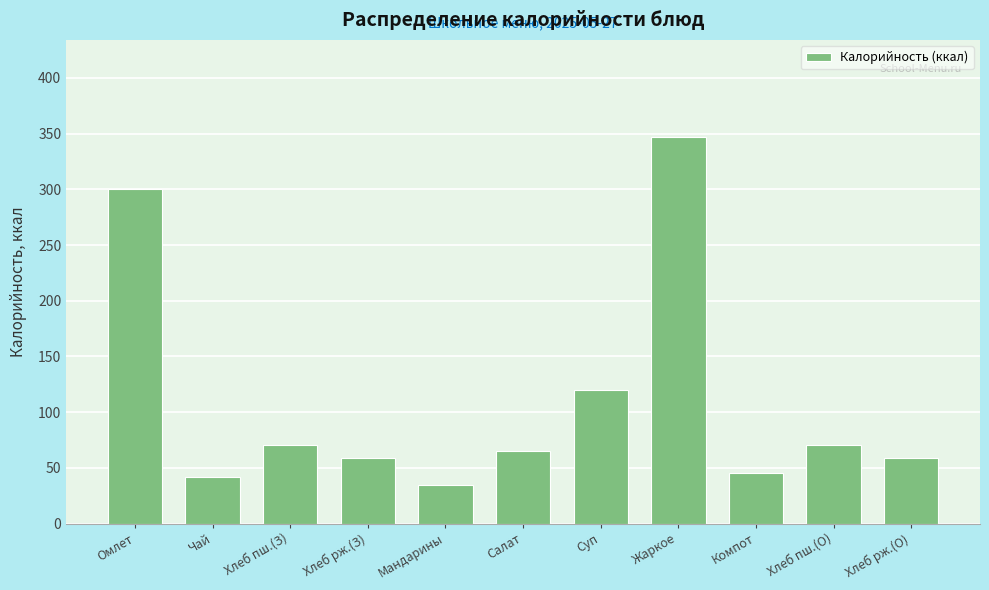

Reading left to right, transcribe all the data shown in this chart.

Омлет=300.6	Чай=41.9	Хлеб пш.(З)=70.3	Хлеб рж.(З)=58.7	Мандарины=35.0	Салат=65.5	Суп=119.9	Жаркое=347.3	Компот=45.3	Хлеб пш.(О)=70.3	Хлеб рж.(О)=58.7